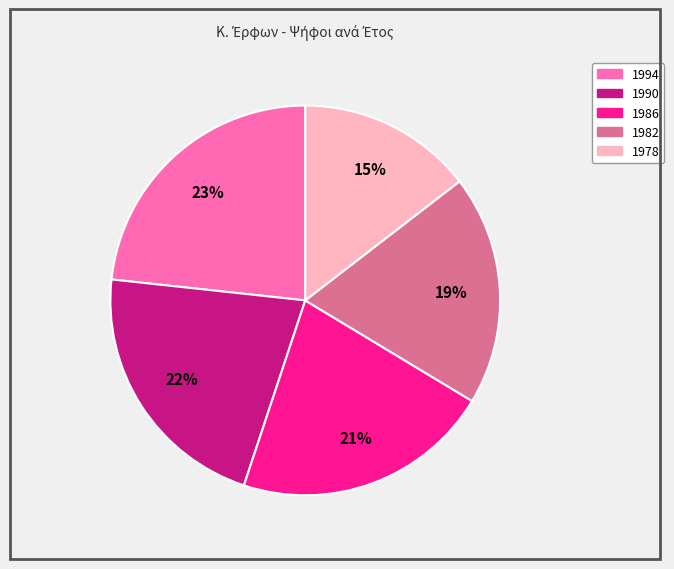

To the nearest percent, what is the average slice percentage?

20%